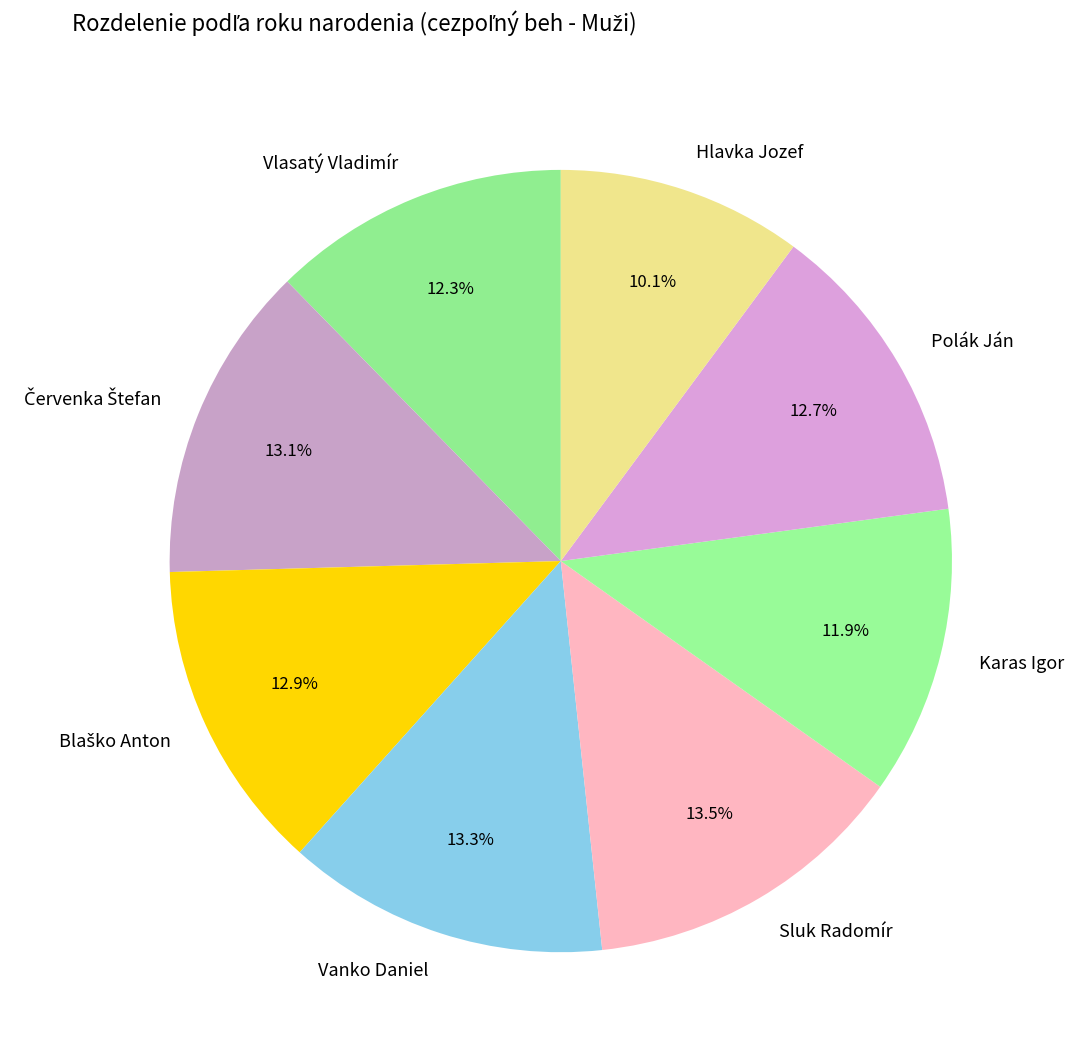

How many slices are in this pie chart?

8